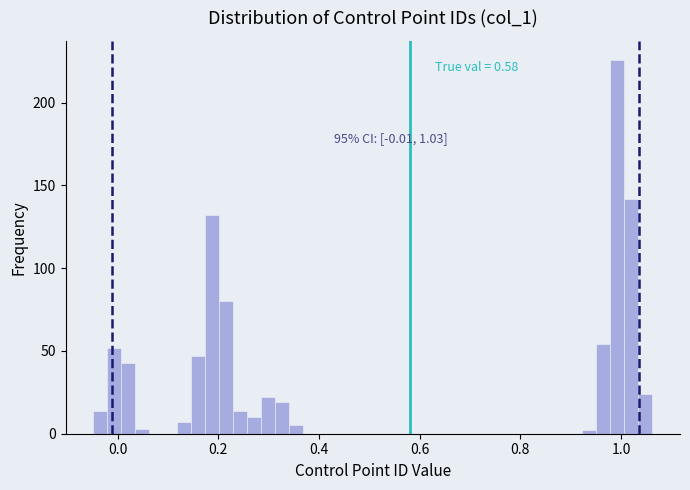

Read against the x-axis, roughly where is the centre of the tallest bar?

1.00